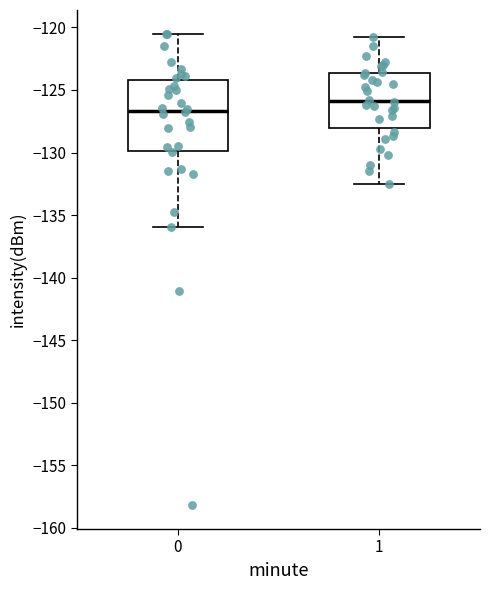

Reading left to right, transcribe this box plot: for each box, give where its median line is, the range the box spans, and where its two whiskers end, as read against the y-axis. The values are not printed on the chart, so give them approximately, as read against the axis.

0: median -126.5, box -130.0 to -124.0, whiskers -136.0 to -120.5
1: median -126.0, box -128.0 to -123.5, whiskers -132.5 to -121.0